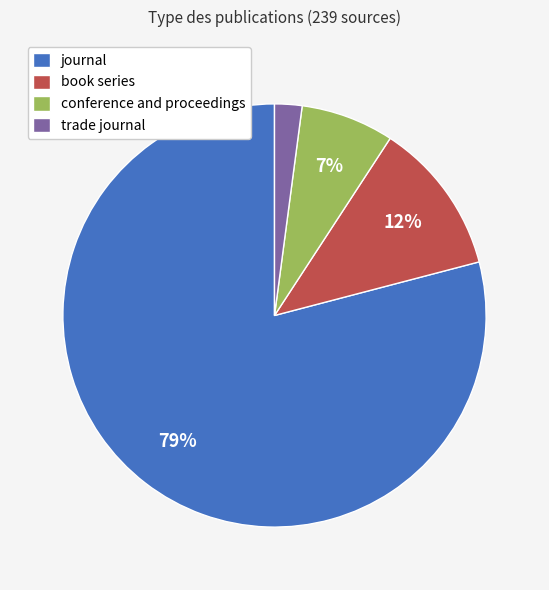

How many slices are in this pie chart?

4